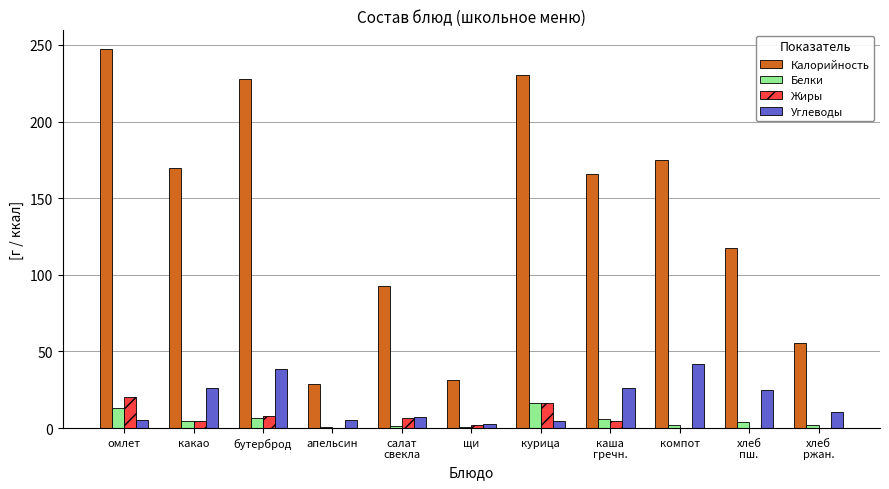

What is the sum of all Белки values?

56.8